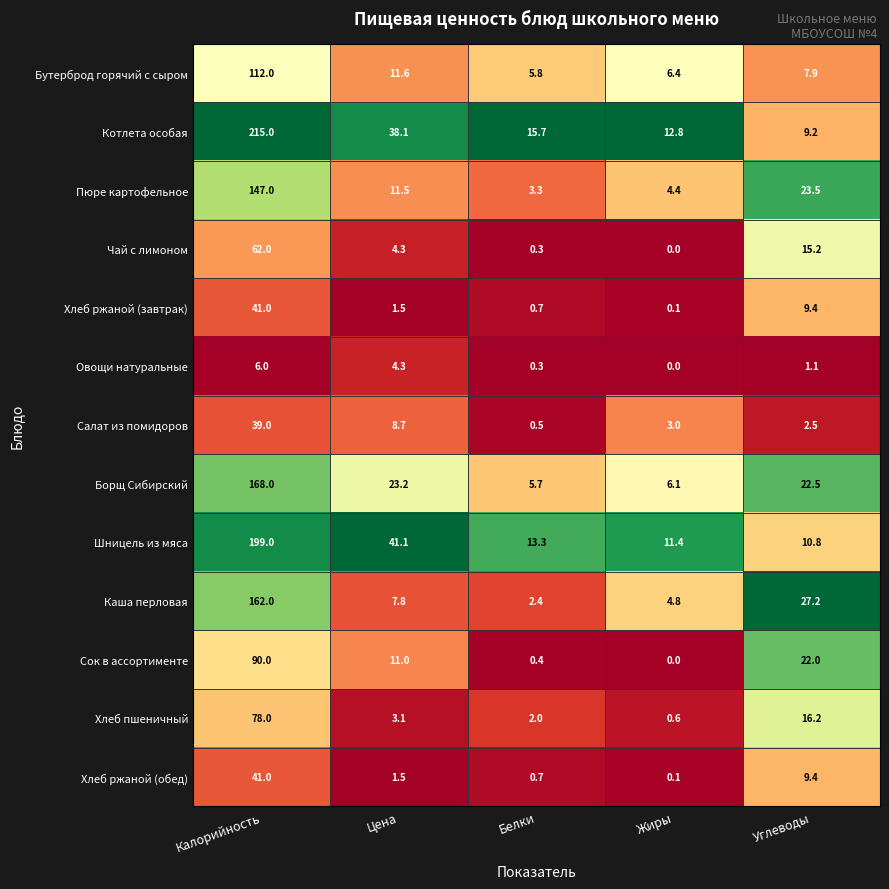

Is it true that Шницель из мяса equals 199.0 at Калорийность?

True